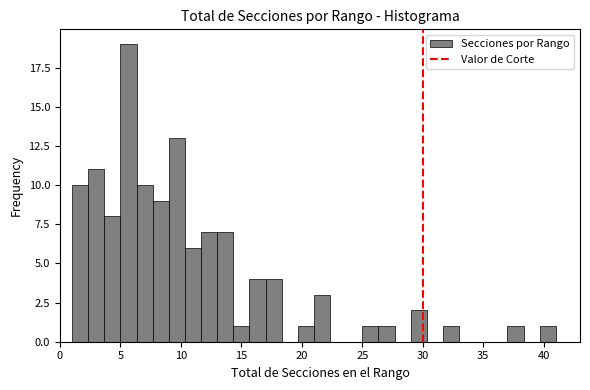

Read against the x-axis, roughly where is the centre of the tallest bar?

5.5